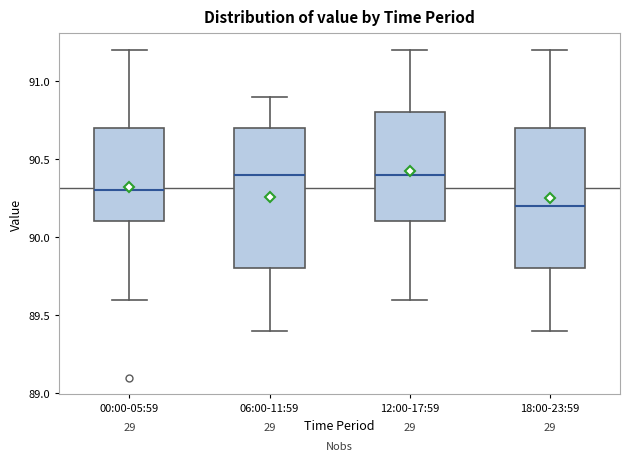

Which box's median line is the lowest?

18:00-23:59